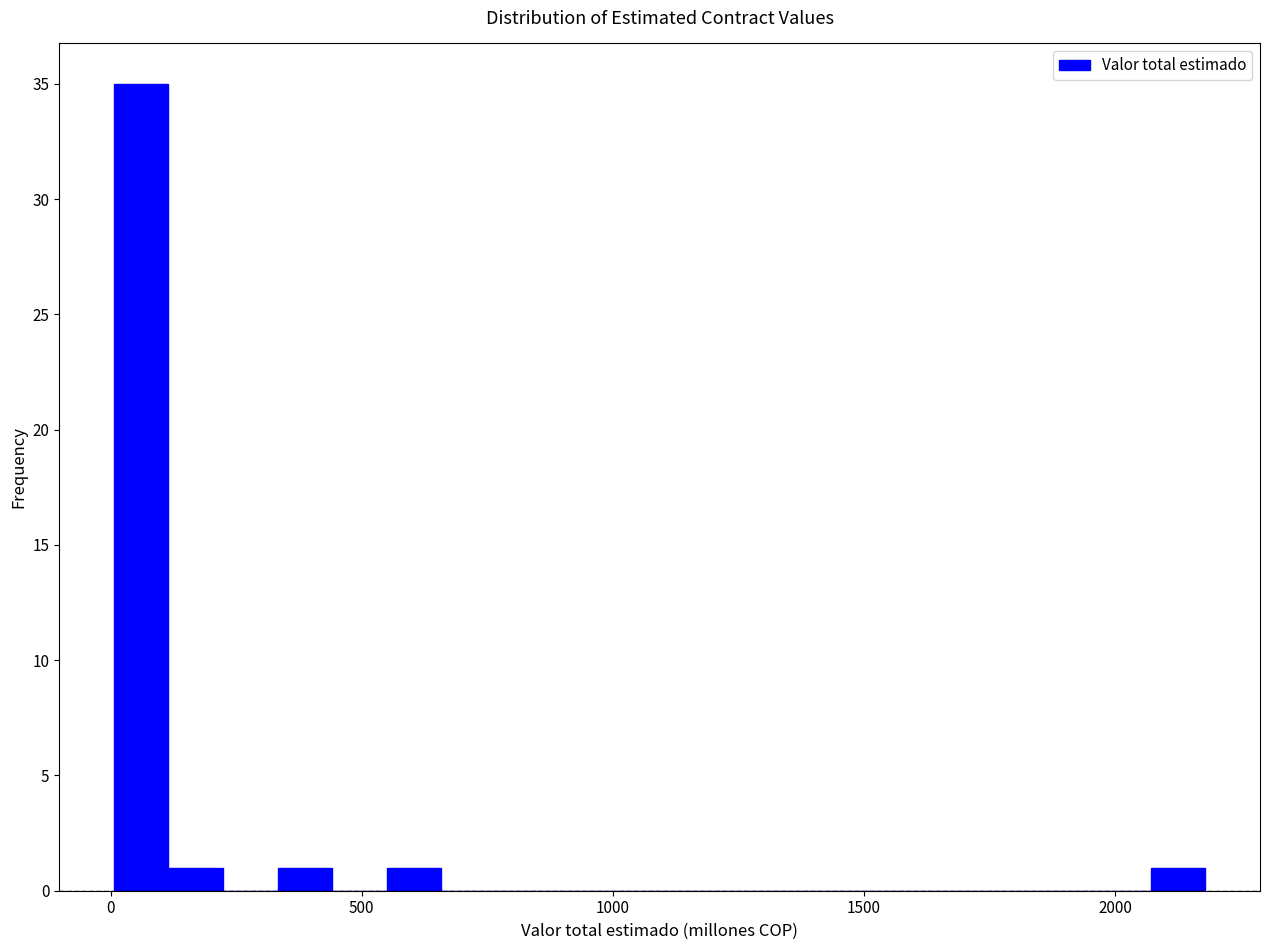

Read against the x-axis, roughly where is the centre of the tallest bar?

50